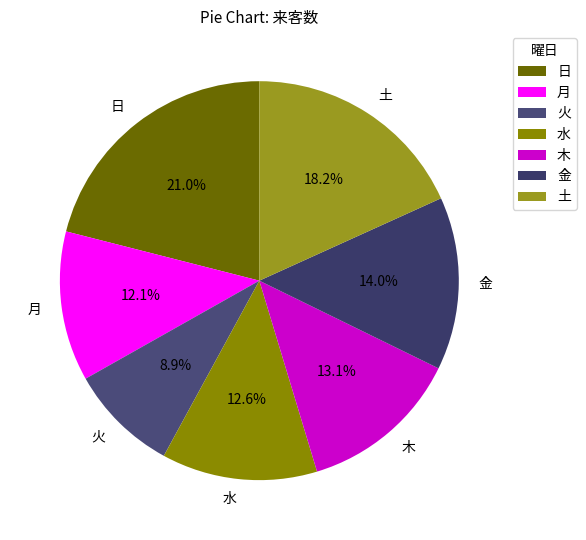

The 土 slice represents 31% of the pie. True or false?

False